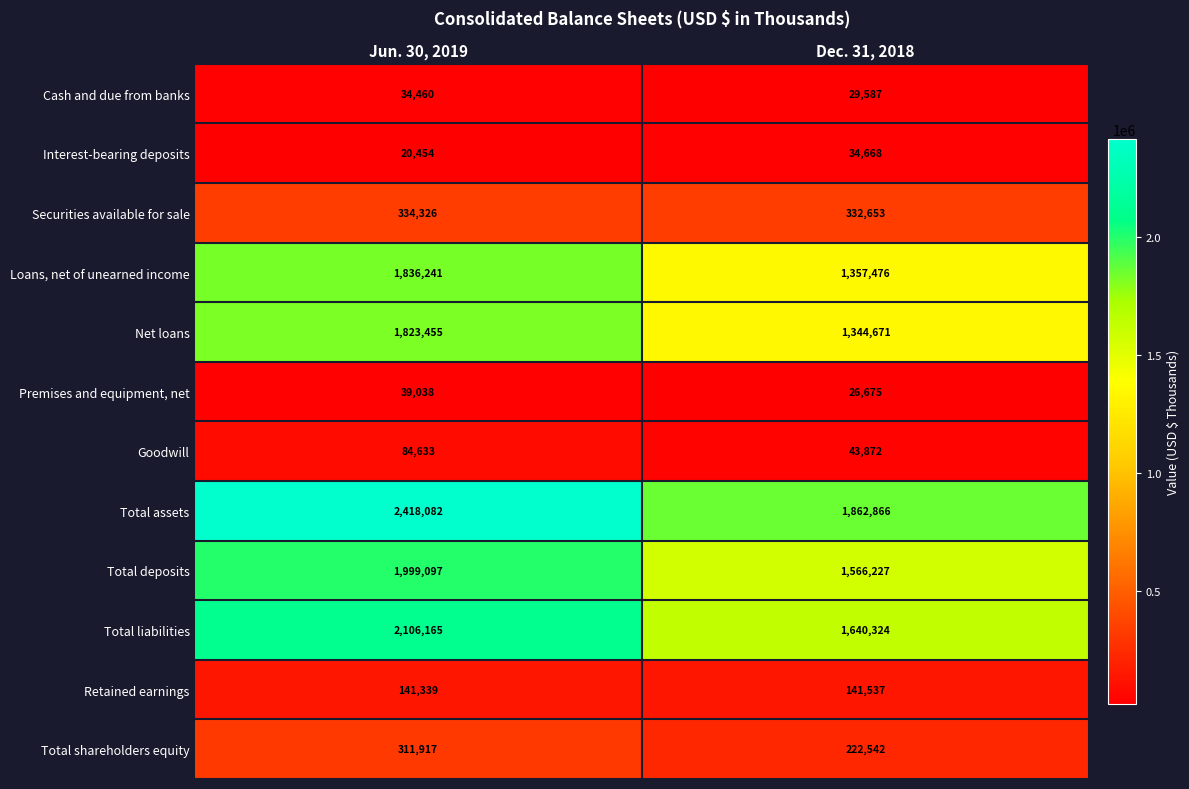

What is the difference between the Total deposits values at Jun. 30, 2019 and Dec. 31, 2018?

432870